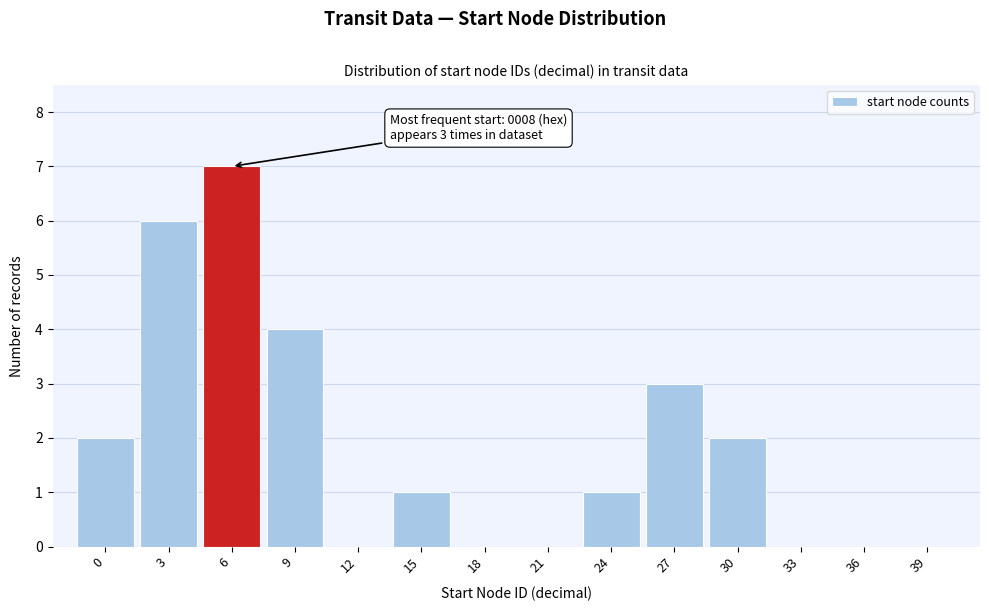

Reading left to right, transcribe all the data shown in this chart.

0=2	3=6	6=7	9=4	12=0	15=1	18=0	21=0	24=1	27=3	30=2	33=0	36=0	39=0